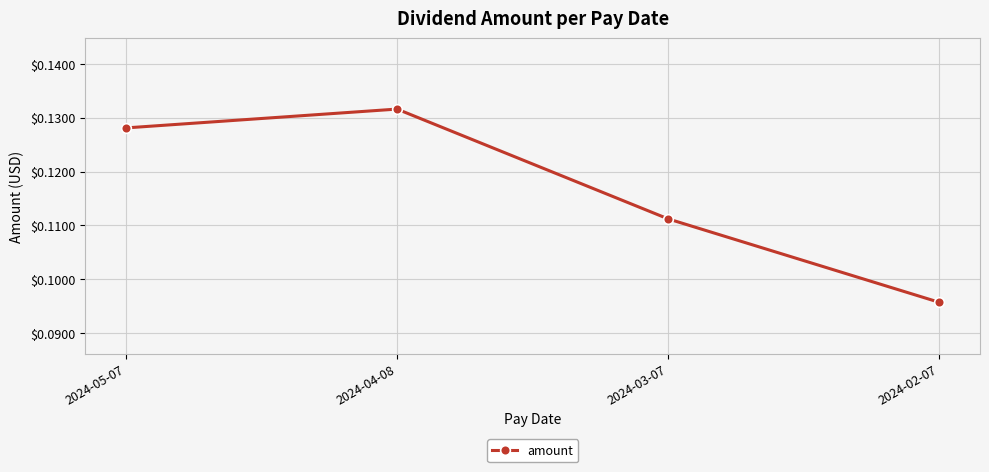

List the labels in order of value, smallest first.

2024-02-07, 2024-03-07, 2024-05-07, 2024-04-08